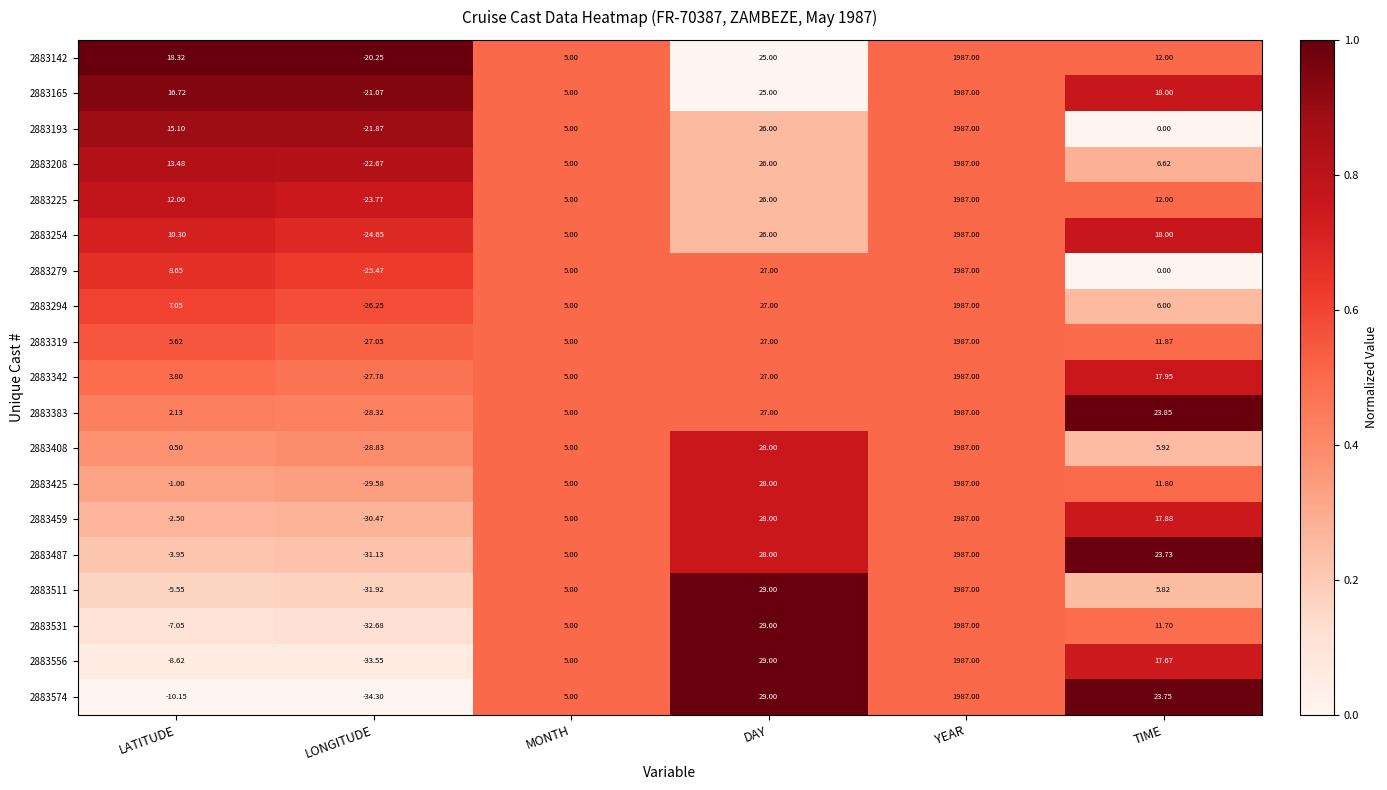

At which category does the chart reach its minimum across all series?

LONGITUDE